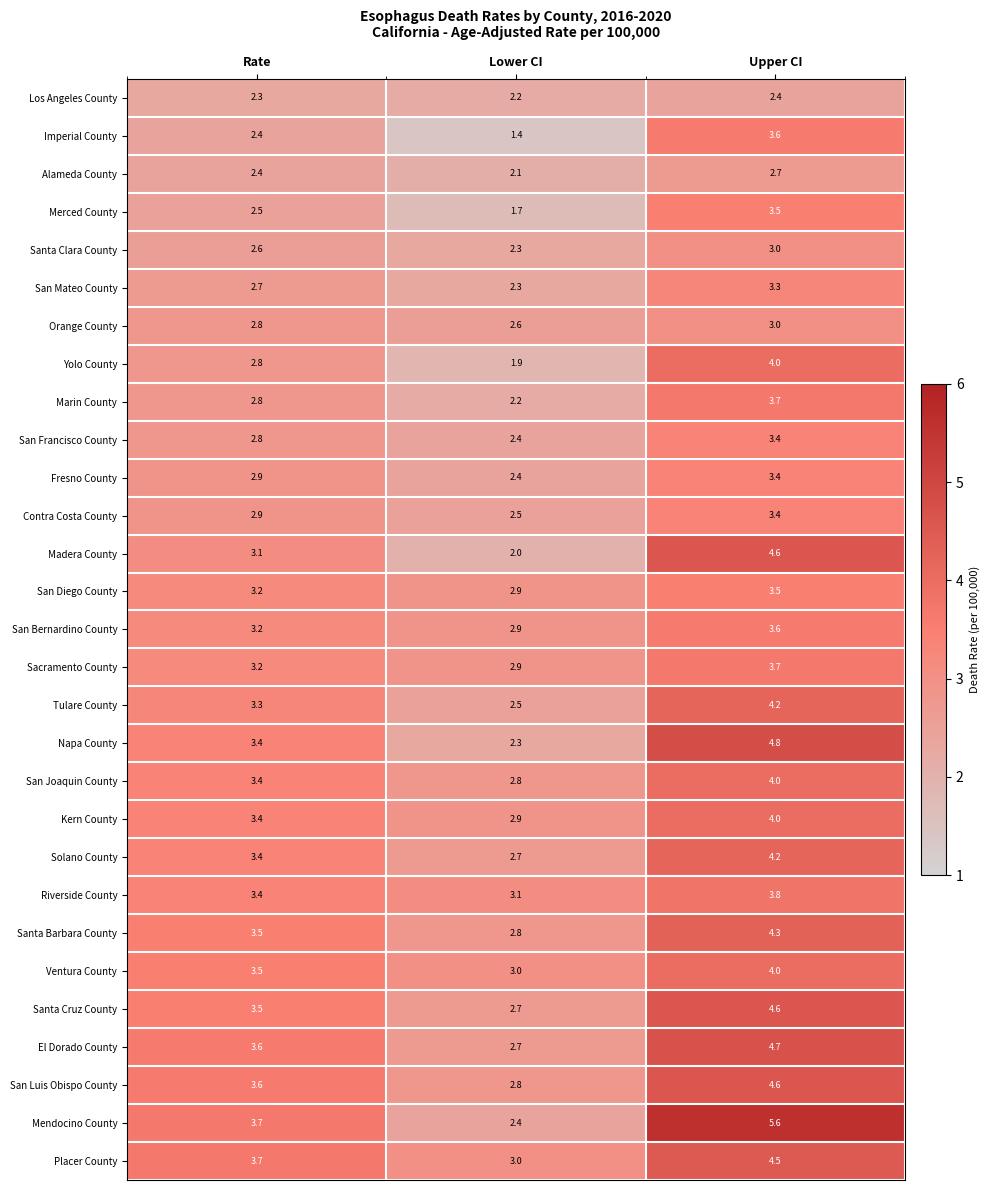

What is the average value of the Solano County series?

3.4